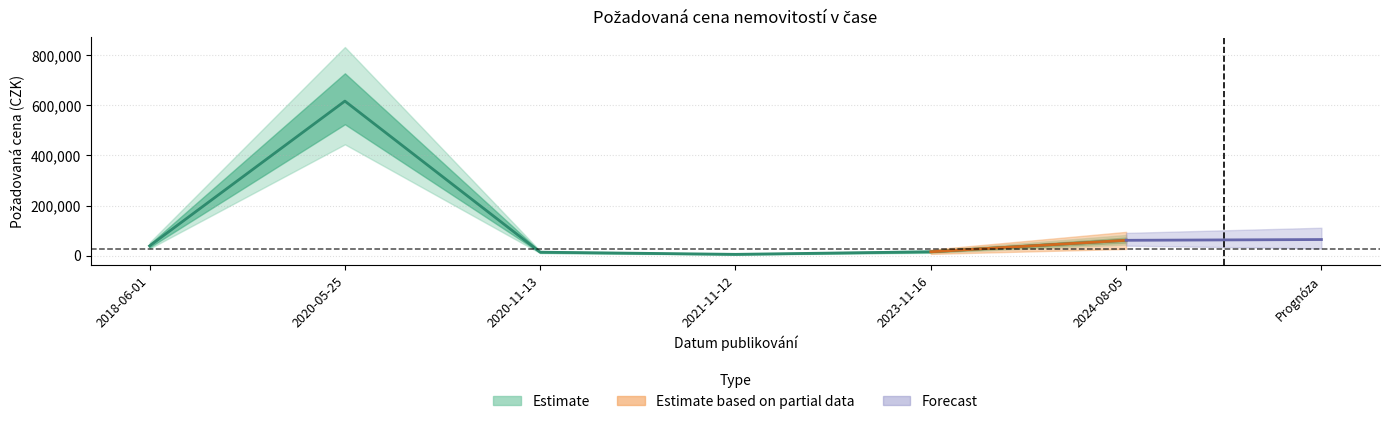

What is the change in value from 2024-08-05 to 2020-11-13?

-47500